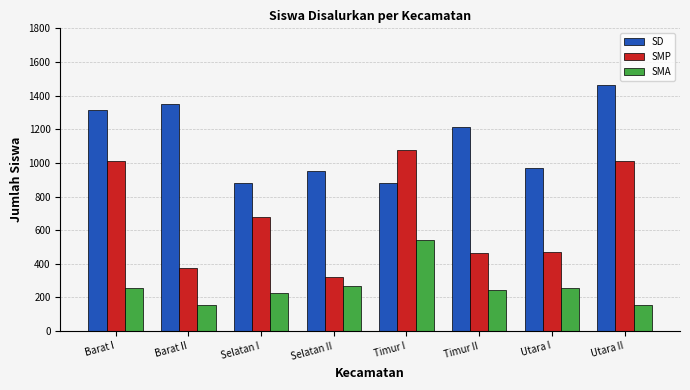

Which series has the widest spread of values?

SMP